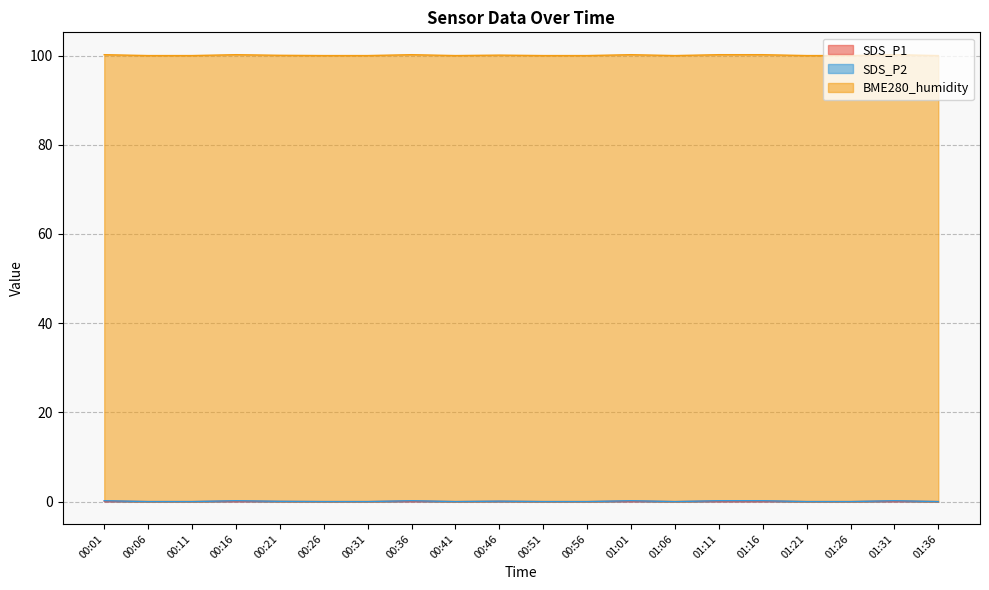

Does the chart display data point markers on the line(s)?

No